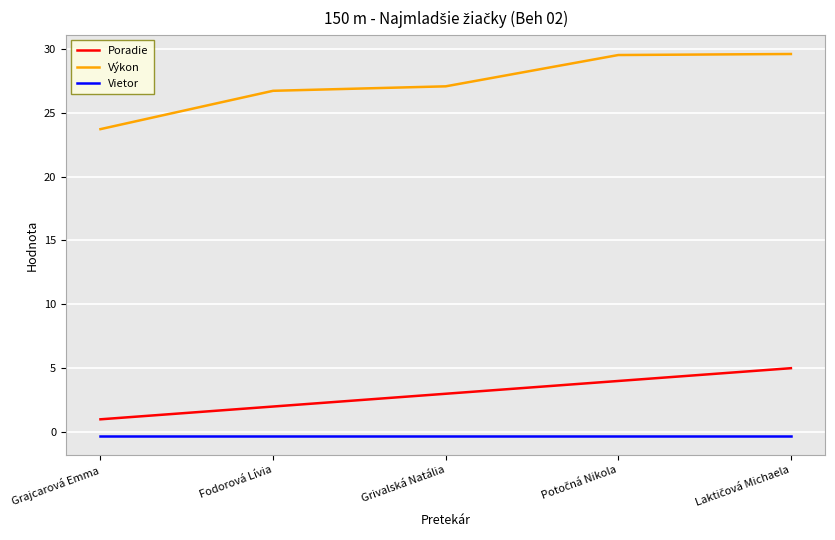

List the series in order of their peak value, lowest first.

Vietor, Poradie, Výkon